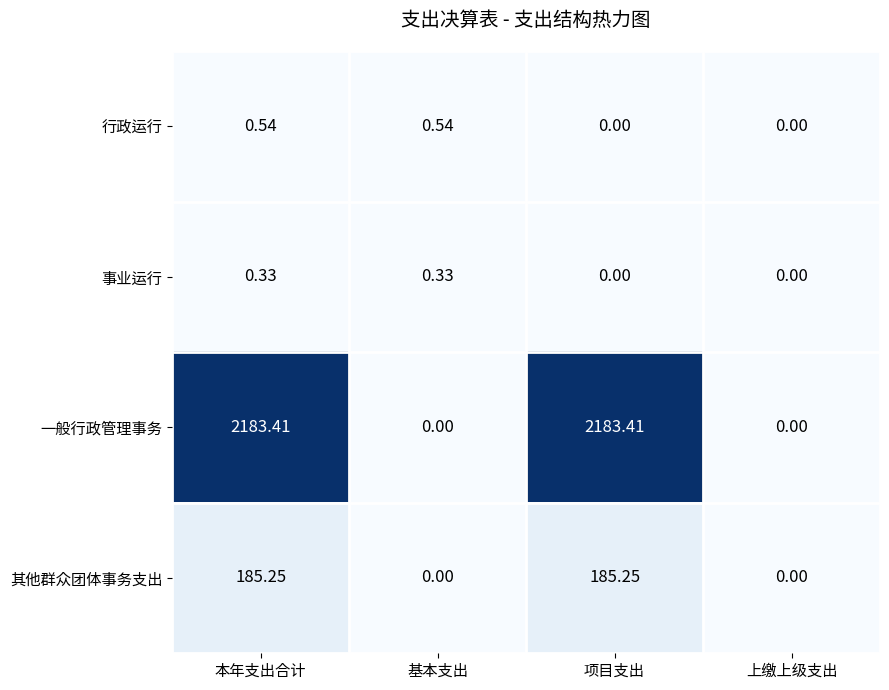

Which series has the largest total across all categories?

一般行政管理事务